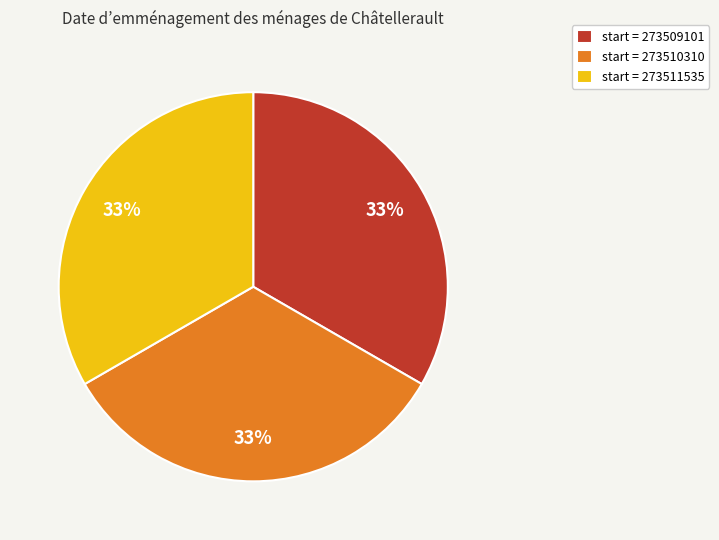

Is there any slice that represents more than half of the pie?

No